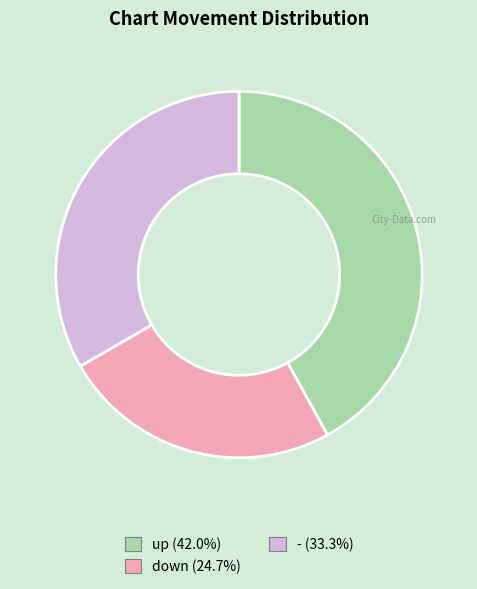

The - slice represents 33% of the pie. True or false?

True